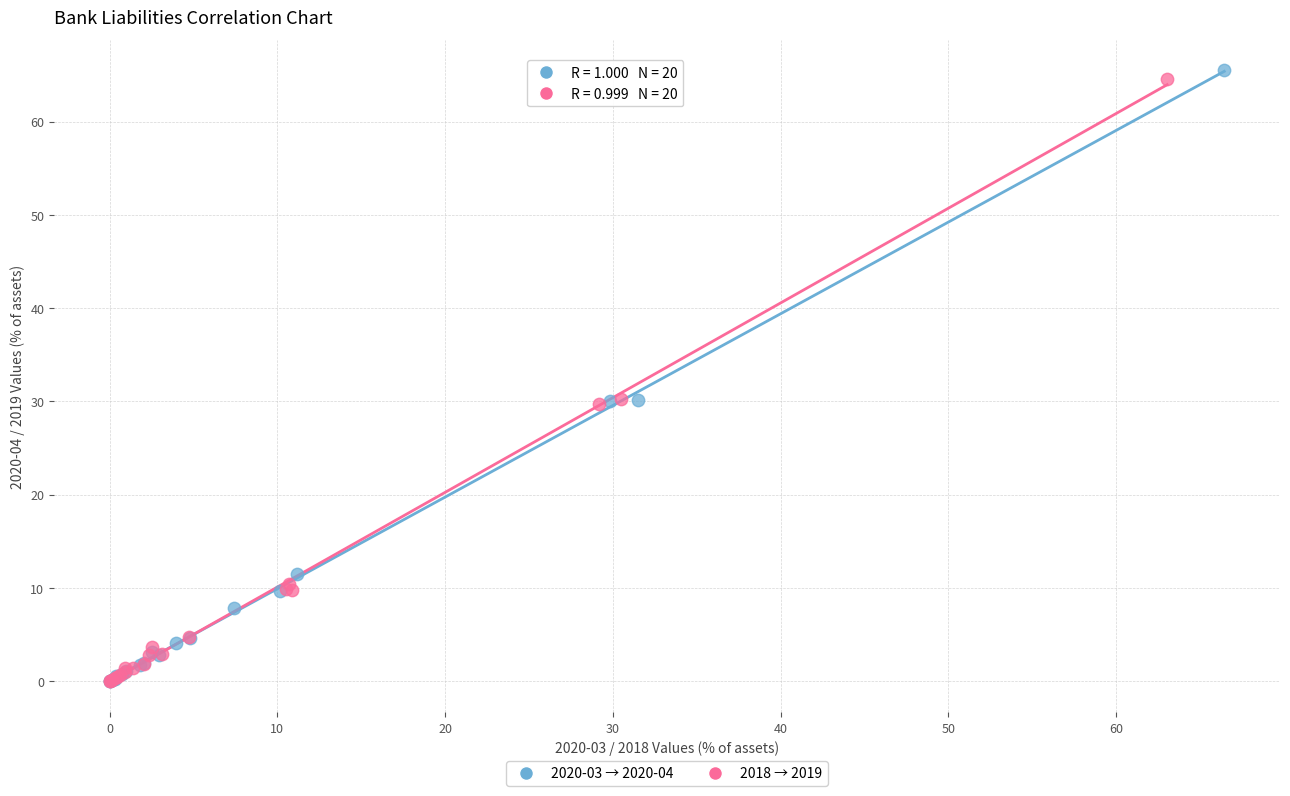

Which series has the largest Y range (max minus min)?

2020-03 → 2020-04